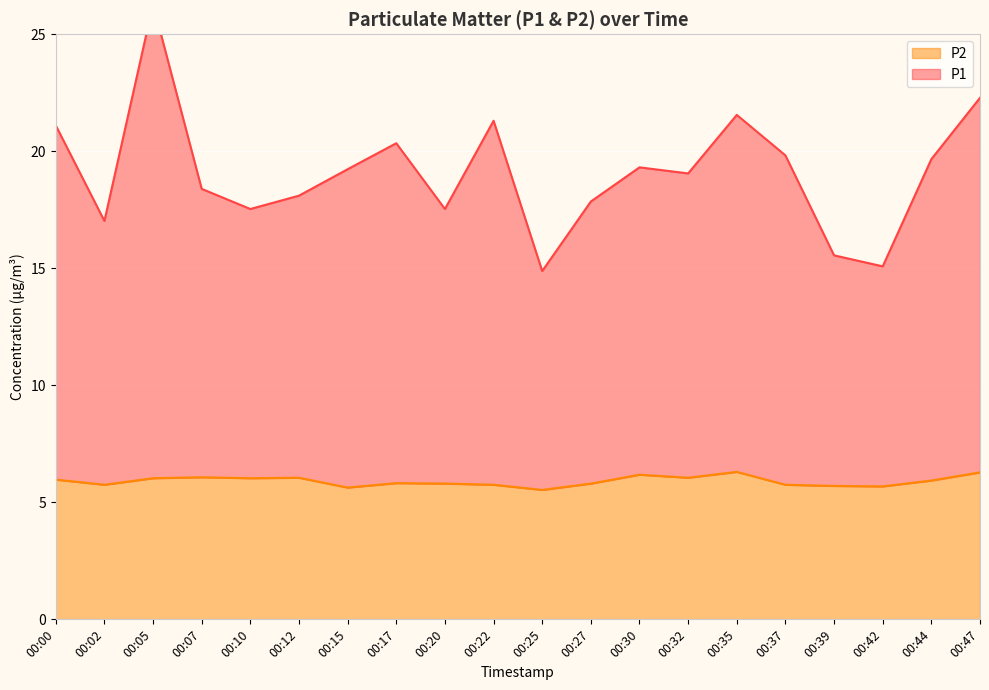

How many lines are shown in the chart?

2